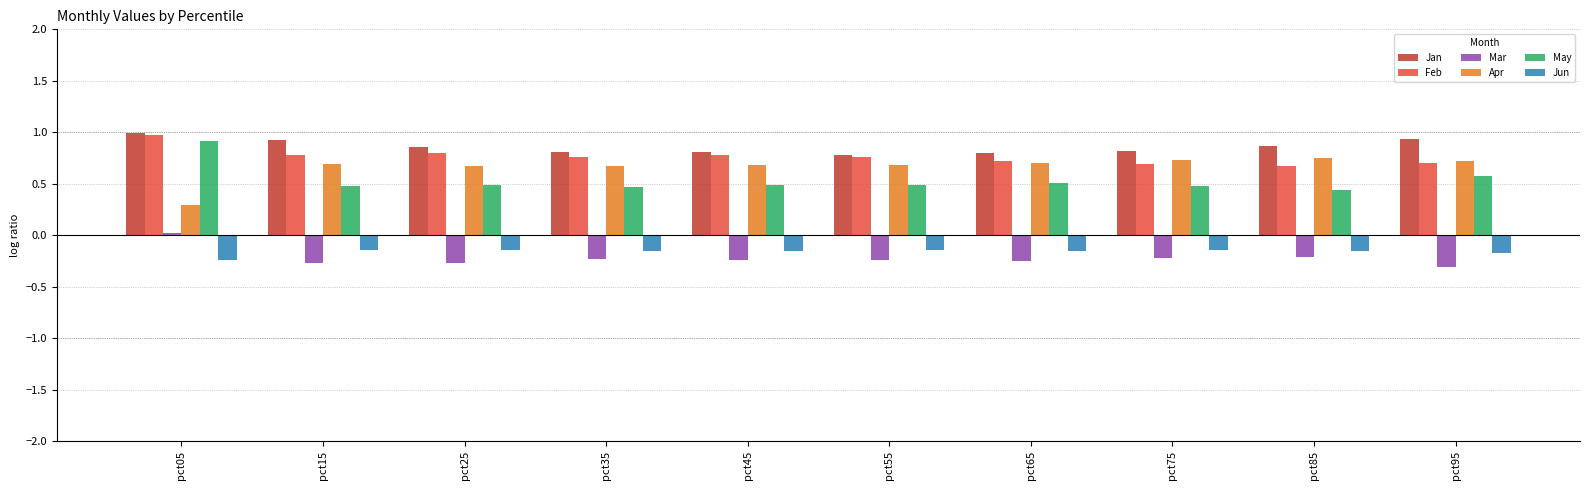

The value of Mar at pct45 is -0.2. True or false?

True